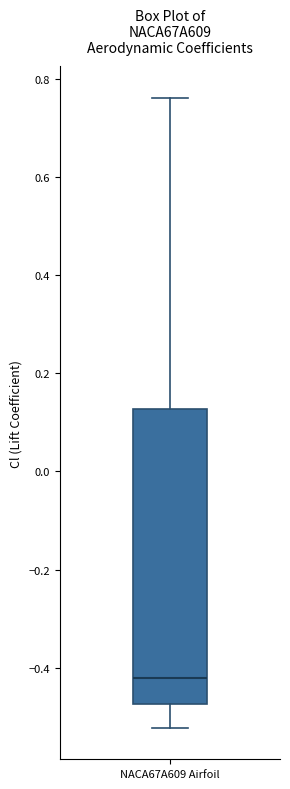

Transcribe this box plot: give where the median line is, the range the box spans, and where the two whiskers end, as read against the y-axis. The values are not printed on the chart, so give them approximately, as read against the axis.

median -0.42, box -0.48 to 0.12, whiskers -0.52 to 0.76